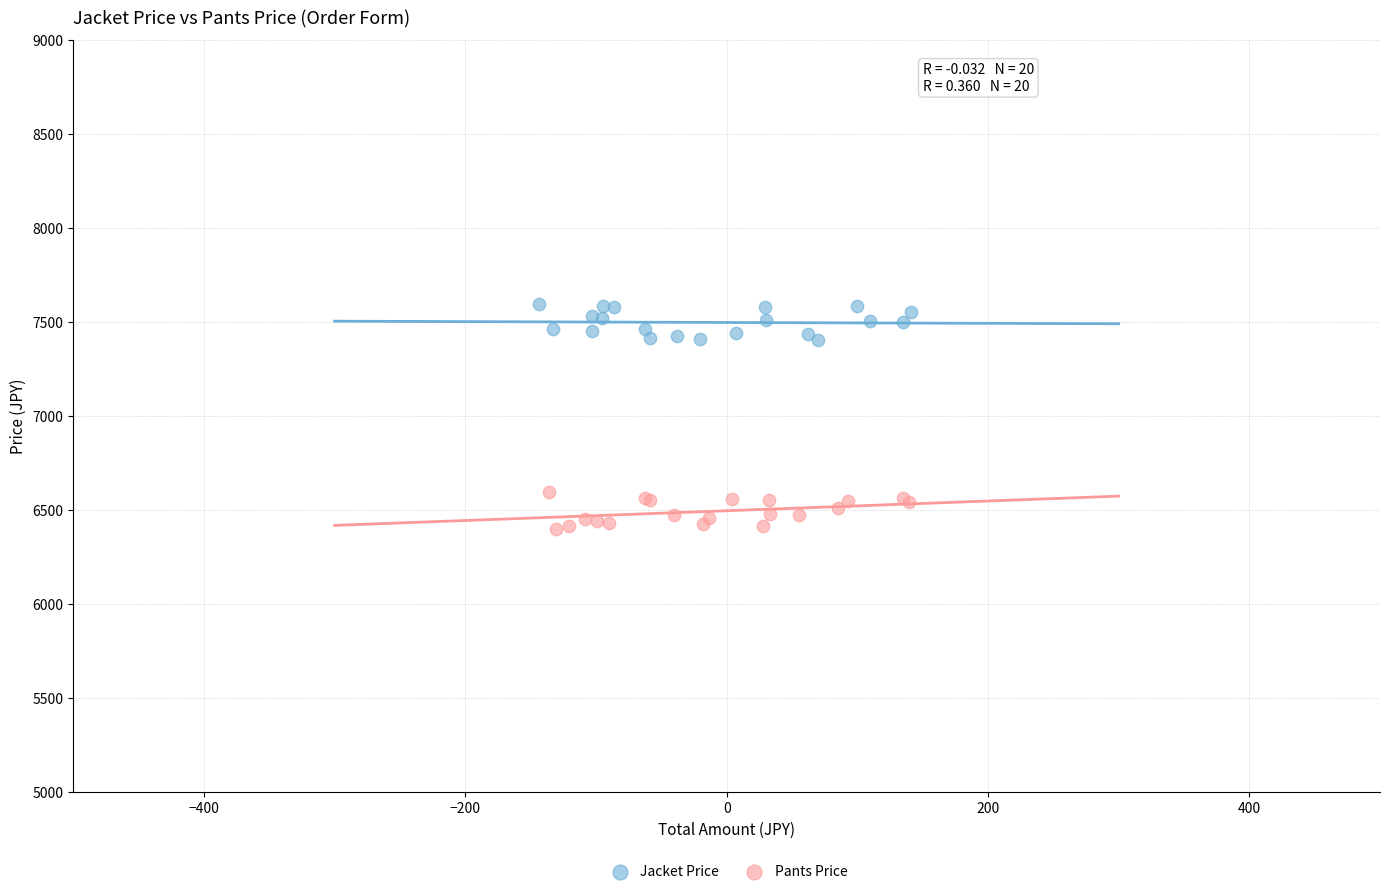

Which series reaches the minimum Y coordinate?

Pants Price